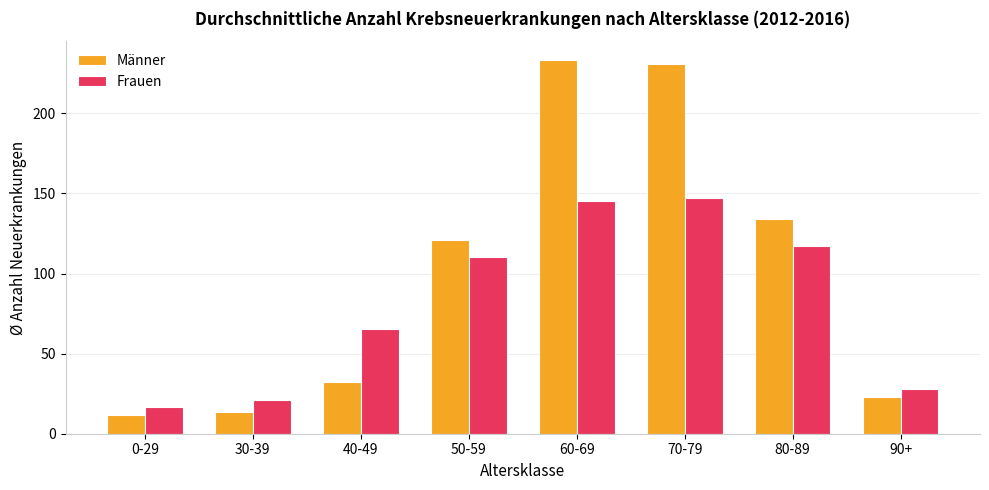

How many groups of bars are there?

8